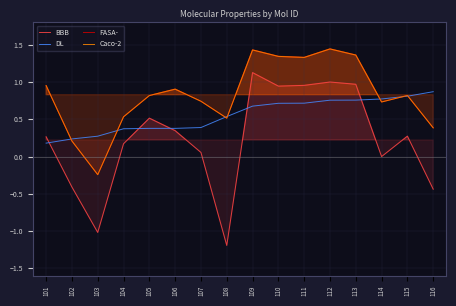

At how many categories does at least one series exceed 0?

16